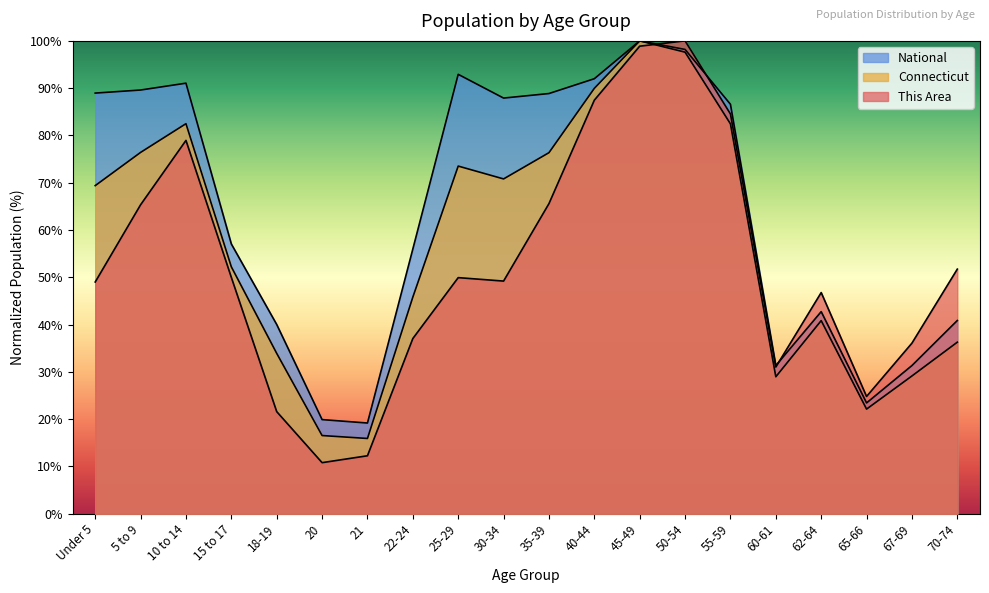

Which series has the largest range (max minus min)?

This Area